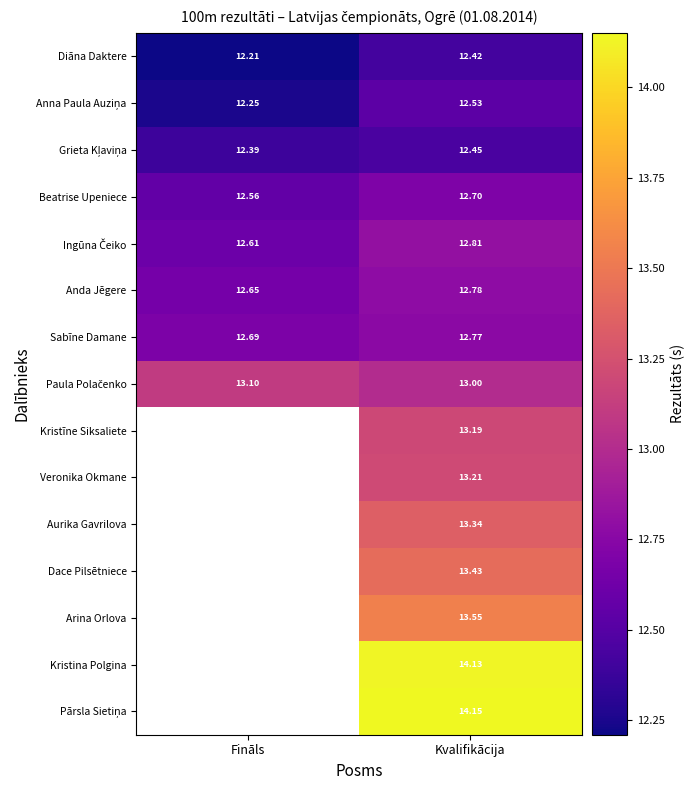

Is it true that Veronika Okmane equals 5.3 at Kvalifikācija?

False